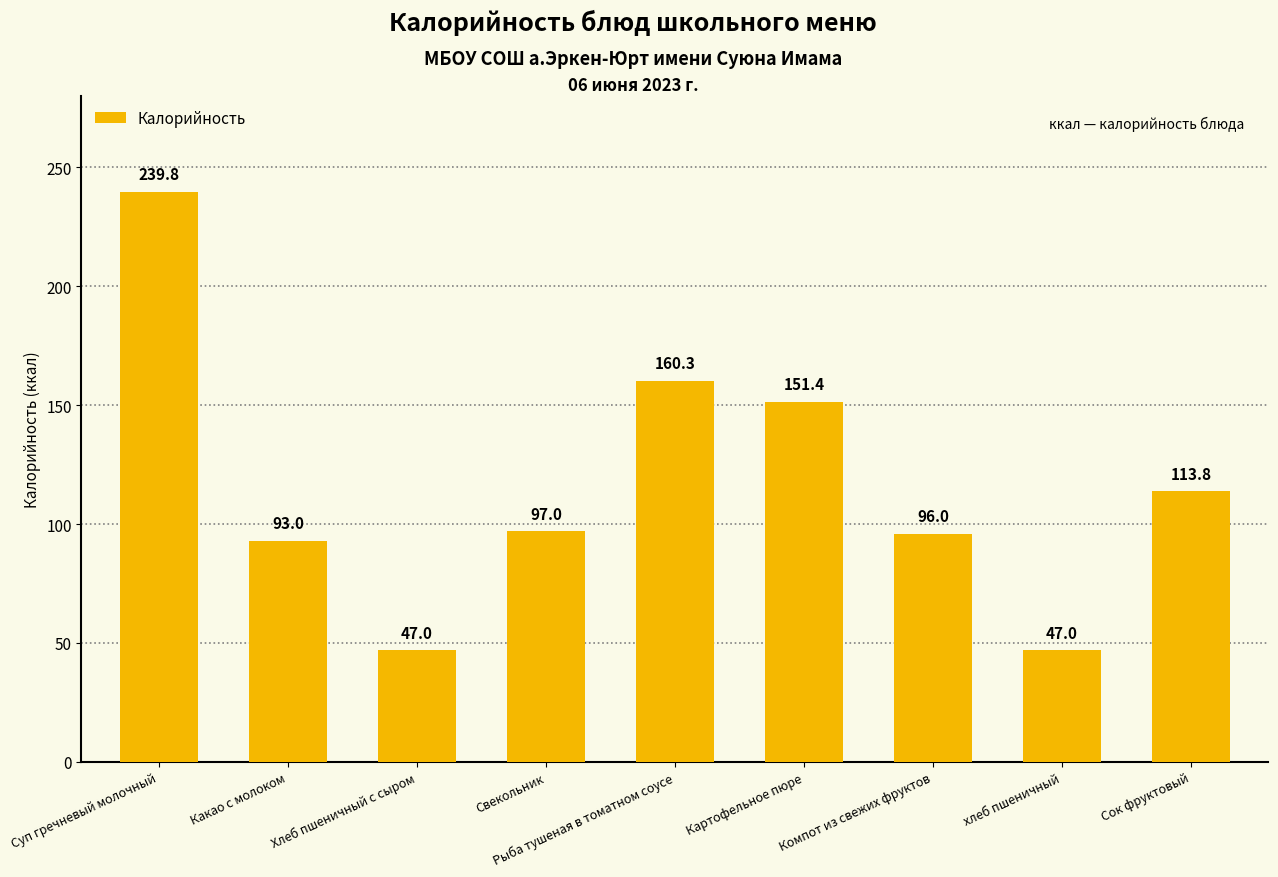

What position from the left is Суп гречневый молочный?

1